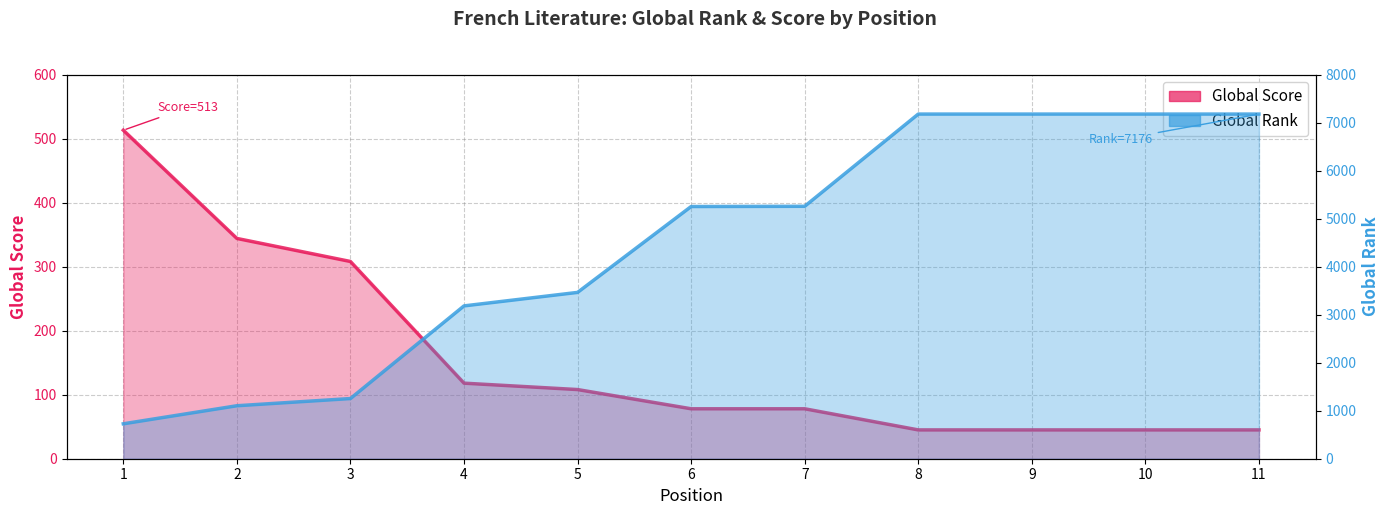

Is the value of Global Score at 2 greater than the value of Global Rank at 5?

No